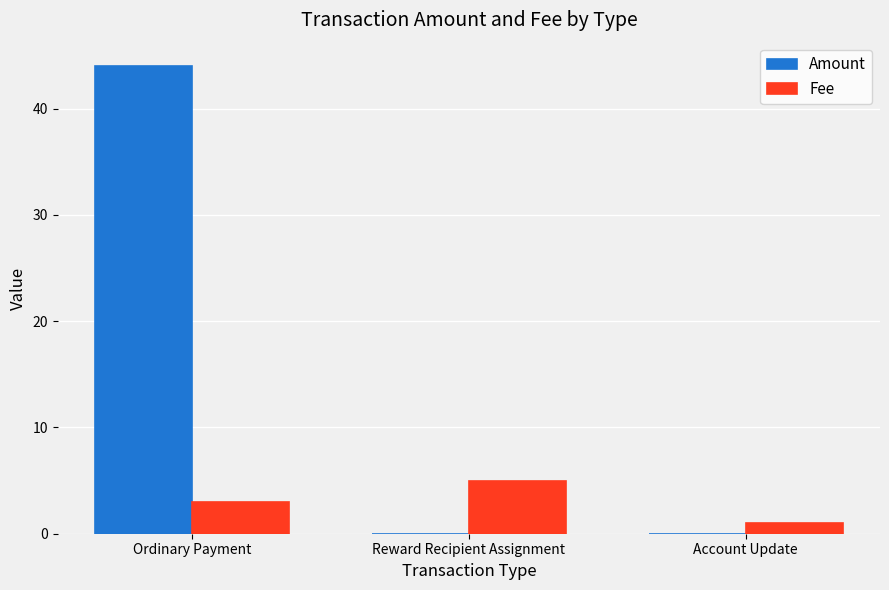

What value does the Fee series have at Ordinary Payment?

3